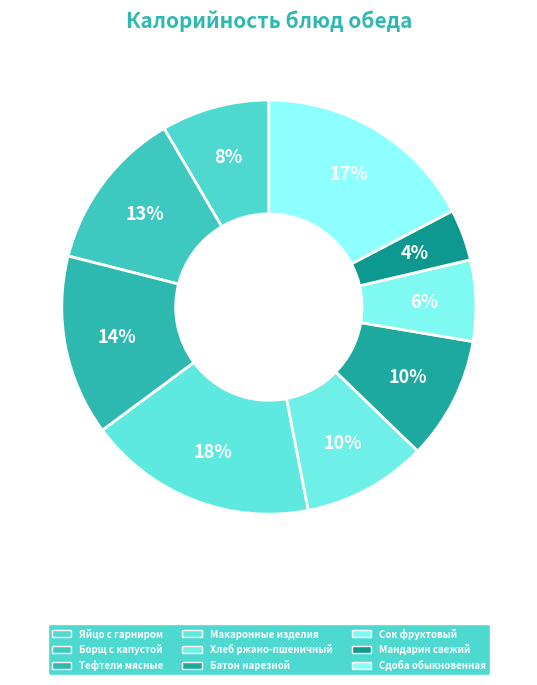

Rank the categories by value from lowest to highest.

Мандарин свежий, Сок фруктовый, Яйцо с гарниром, Батон нарезной, Хлеб ржано-пшеничный, Борщ с капустой, Тефтели мясные, Сдоба обыкновенная, Макаронные изделия